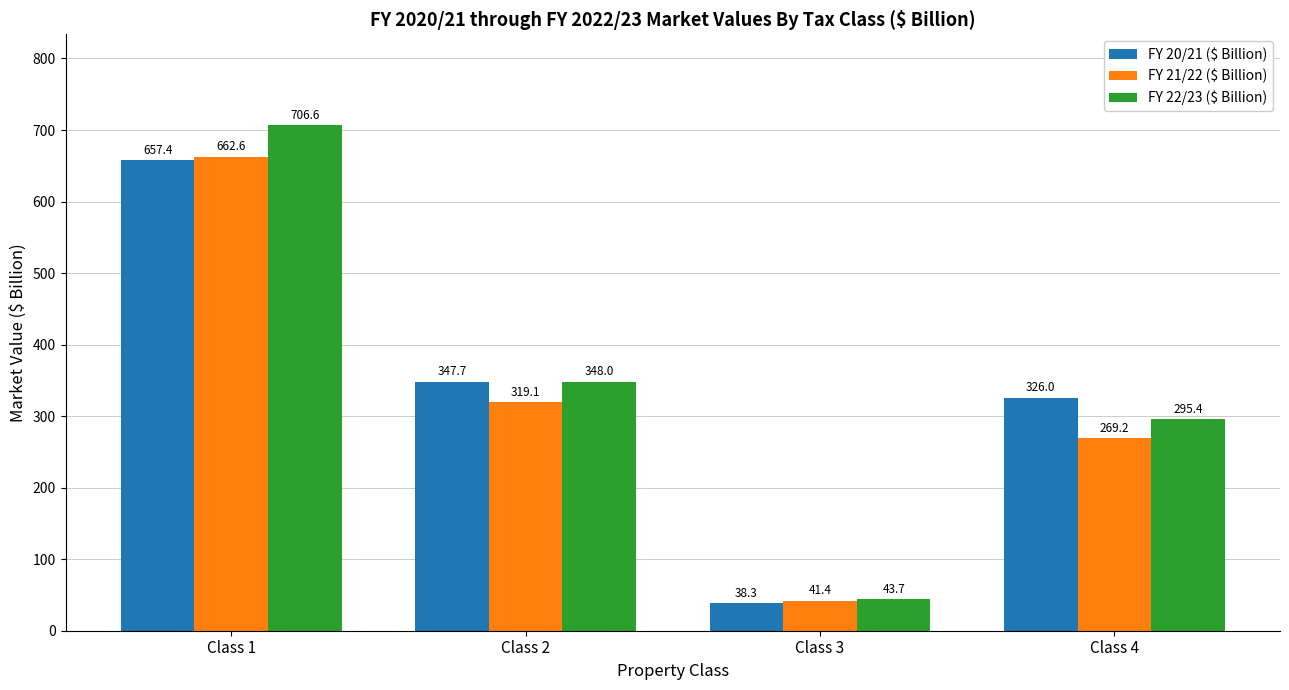

Which category has the highest value in the FY 20/21 ($ Billion) series?

Class 1